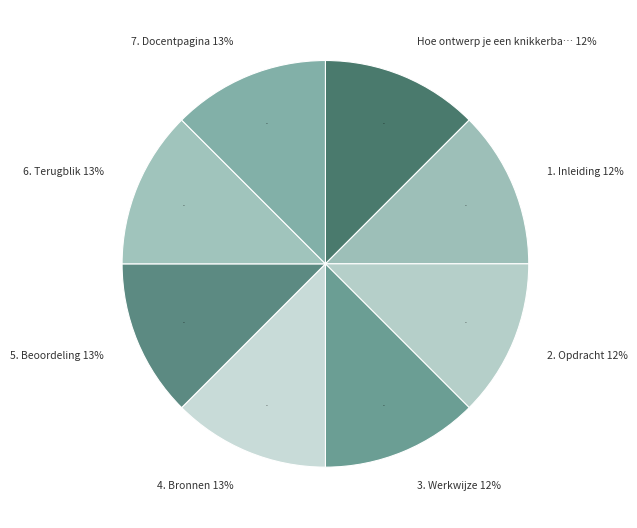

To the nearest percent, what portion does 1. Inleiding represent?

12%